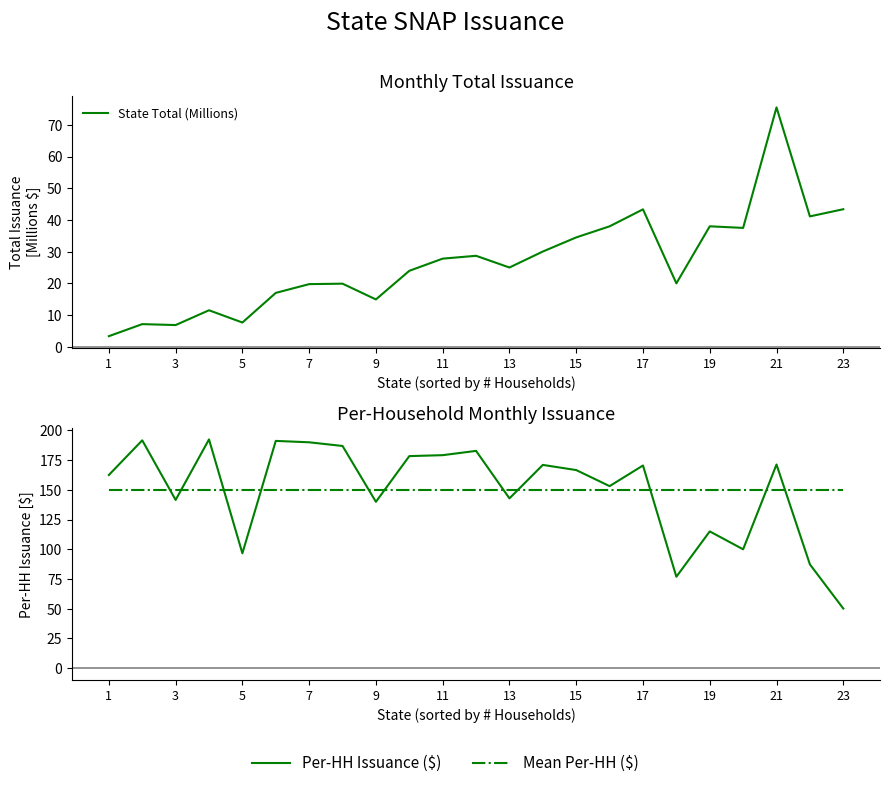

Does the chart display data point markers on the line(s)?

No